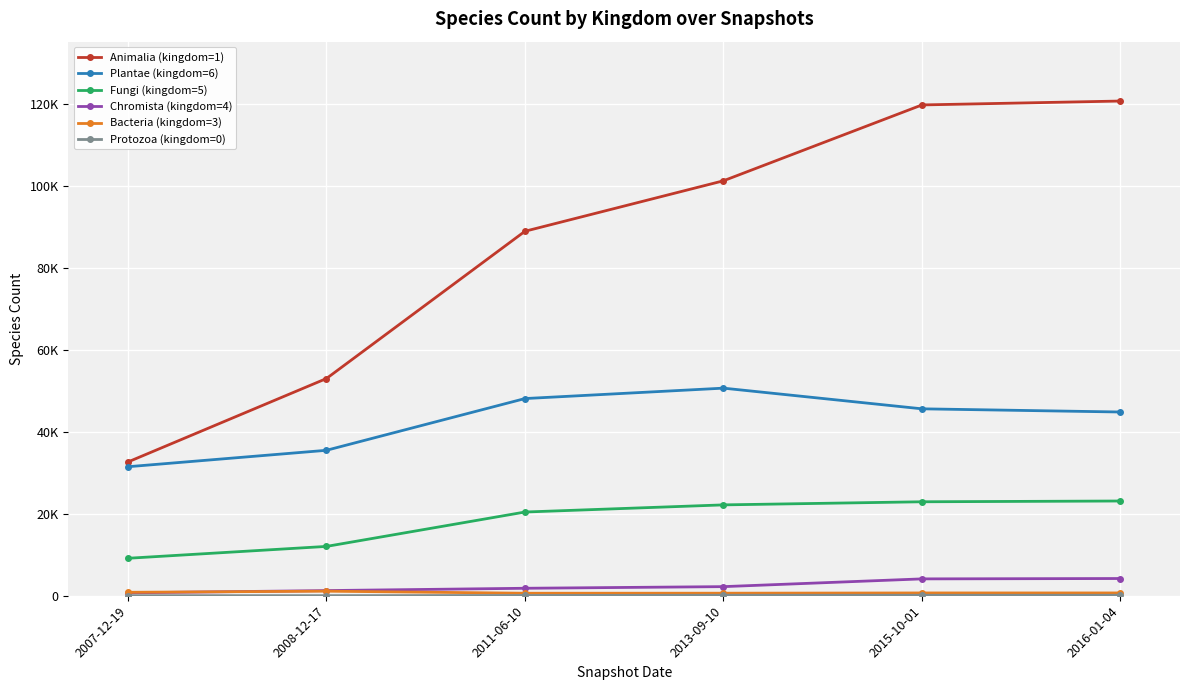

Is this an area chart (filled region under the line)?

No